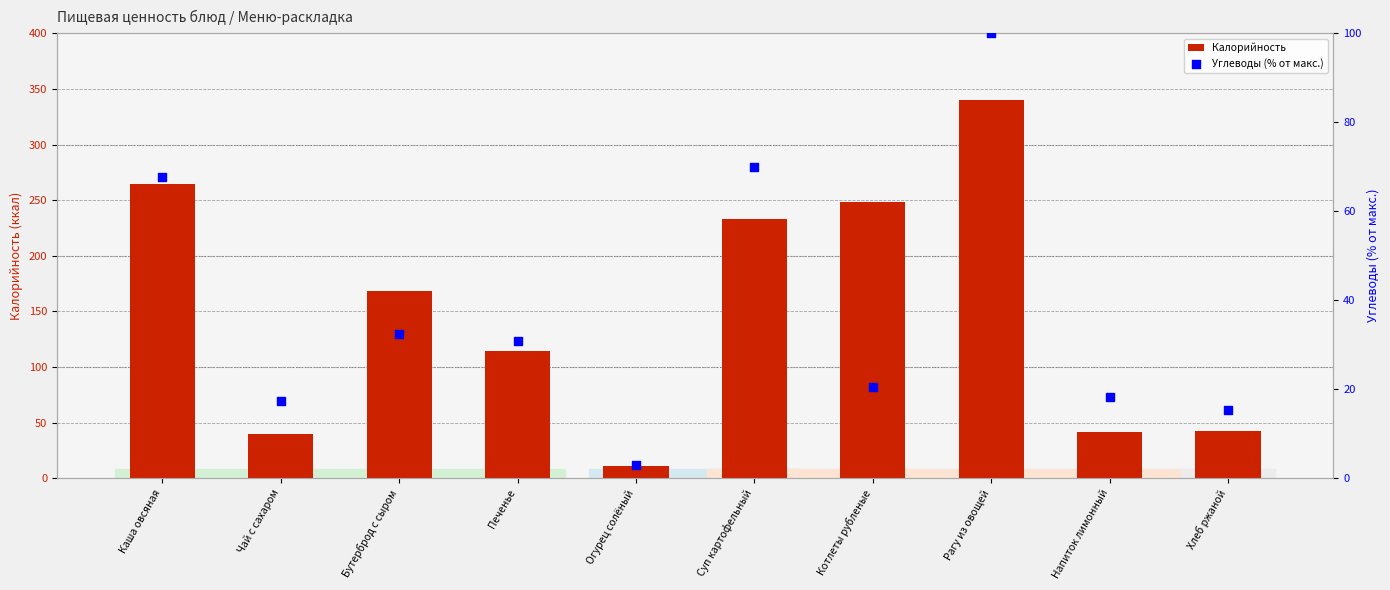

Which series has the largest total across all categories?

Калорийность